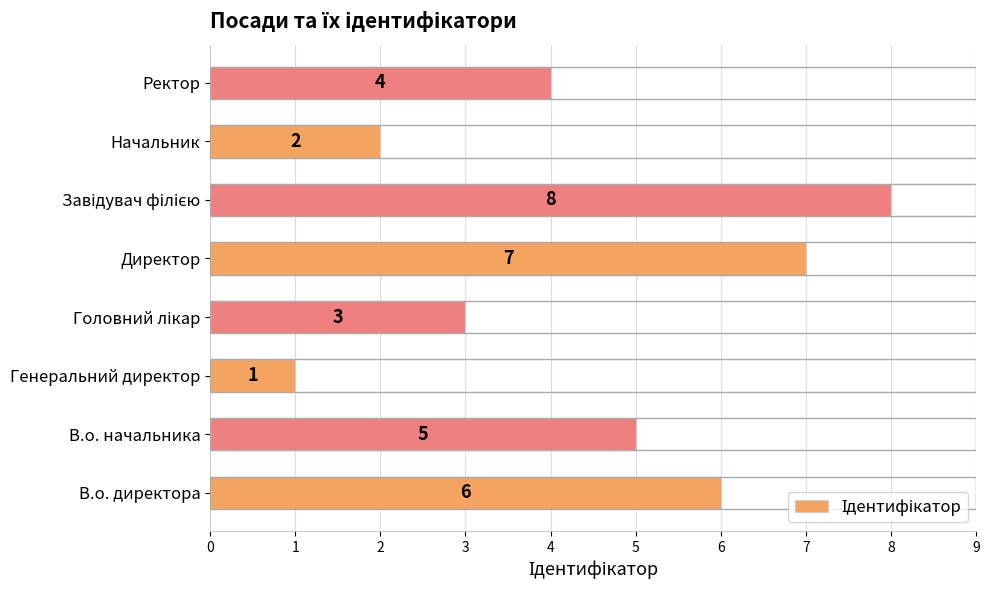

What is the approximate value at В.о. начальника?

5